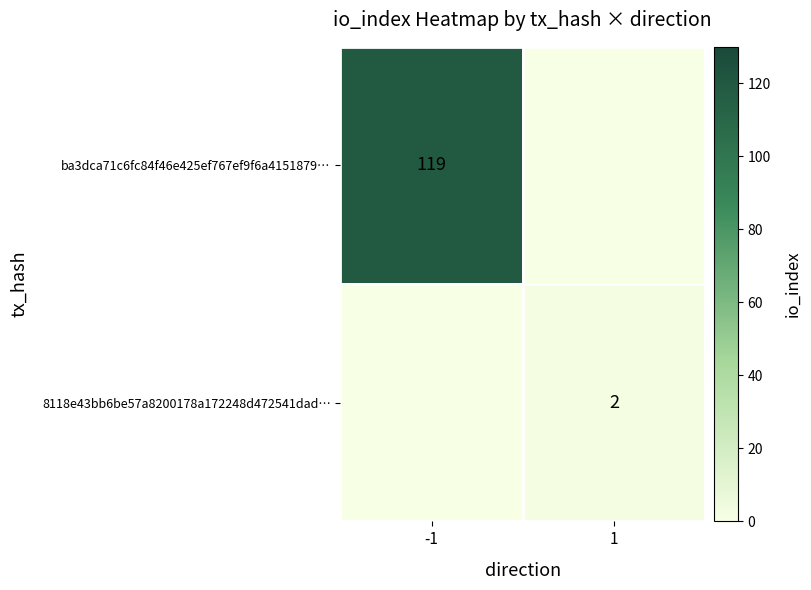

Is it true that ba3dca71c6fc84f46e425ef767ef9f6a4151879… equals 119 at -1?

True